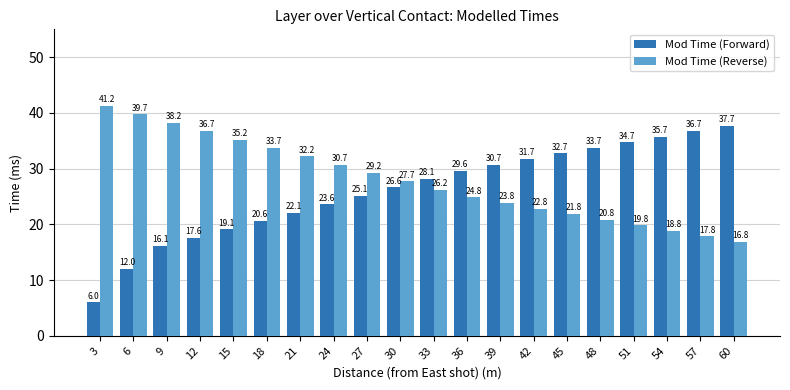

What is the difference between the Mod Time (Forward) values at 30 and 39?

4.1